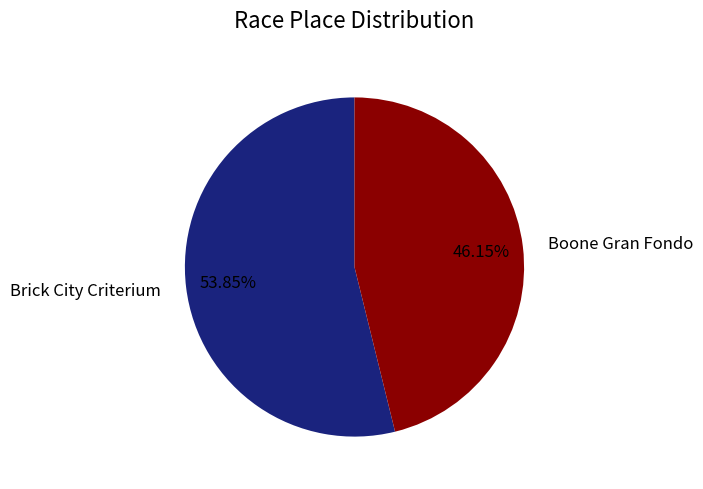

Does Brick City Criterium account for over 50% of the chart?

Yes